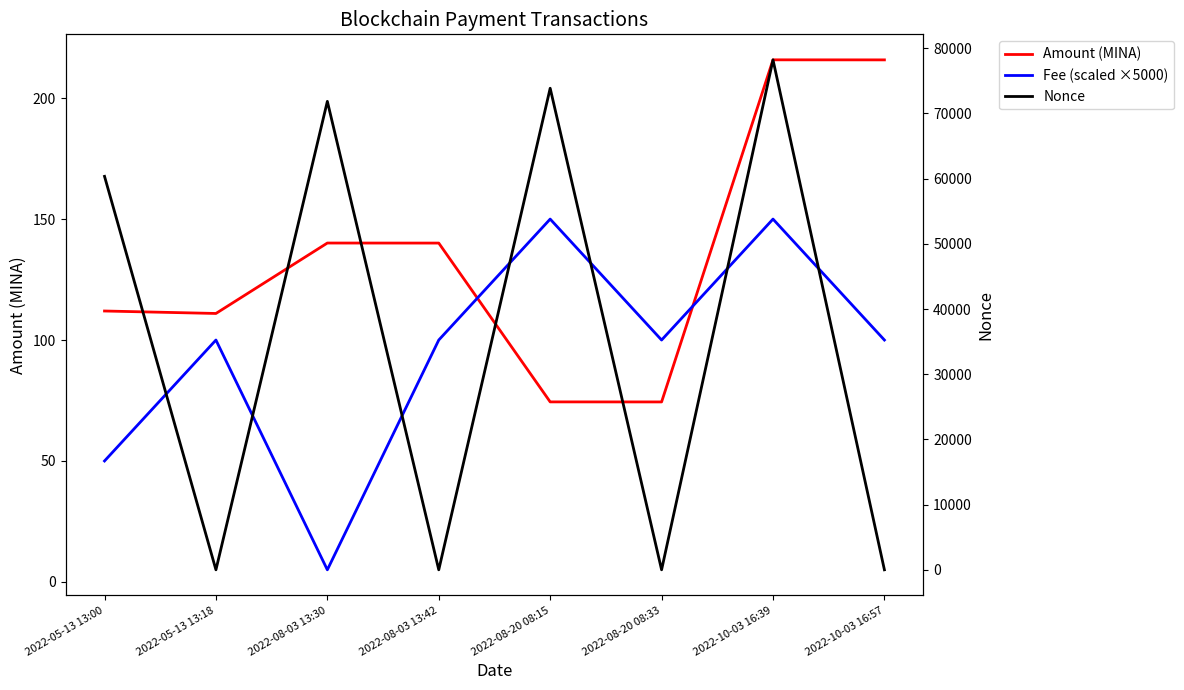

Reading right to left, list all the values displayed in this chart.

Amount (MINA): 2022-10-03 16:57=215.8	2022-10-03 16:39=215.8	2022-08-20 08:33=74.4	2022-08-20 08:15=74.4	2022-08-03 13:42=140.1	2022-08-03 13:30=140.1	2022-05-13 13:18=111.0	2022-05-13 13:00=112.0
Fee (scaled ×5000): 2022-10-03 16:57=100.0	2022-10-03 16:39=150.0	2022-08-20 08:33=100.0	2022-08-20 08:15=150.0	2022-08-03 13:42=100.0	2022-08-03 13:30=5.0	2022-05-13 13:18=100.0	2022-05-13 13:00=50.0
Nonce: 2022-10-03 16:57=3.0	2022-10-03 16:39=78228.0	2022-08-20 08:33=2.0	2022-08-20 08:15=73869.0	2022-08-03 13:42=1.0	2022-08-03 13:30=71859.0	2022-05-13 13:18=0.0	2022-05-13 13:00=60355.0